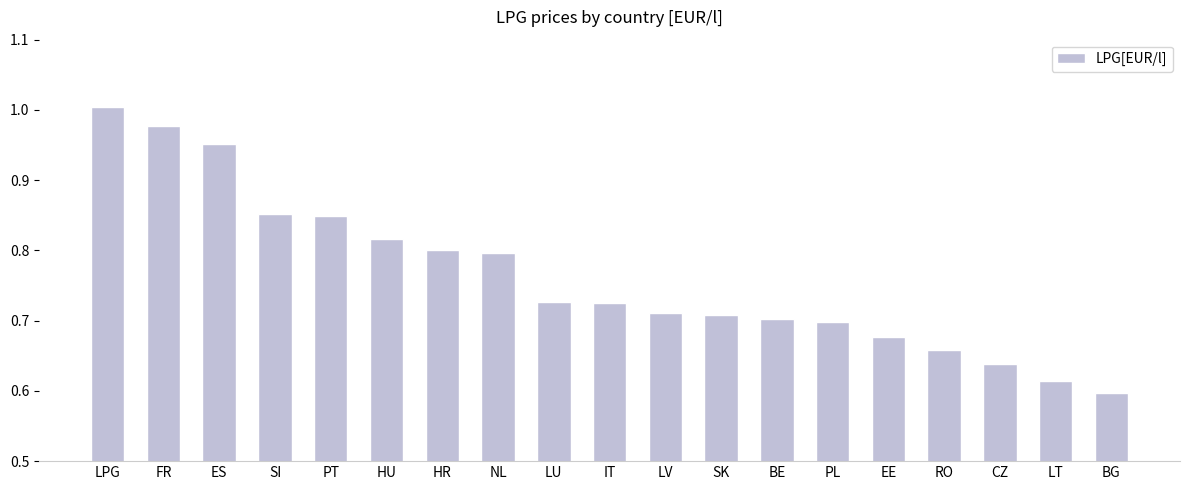

The value at PL is 0.7. True or false?

True